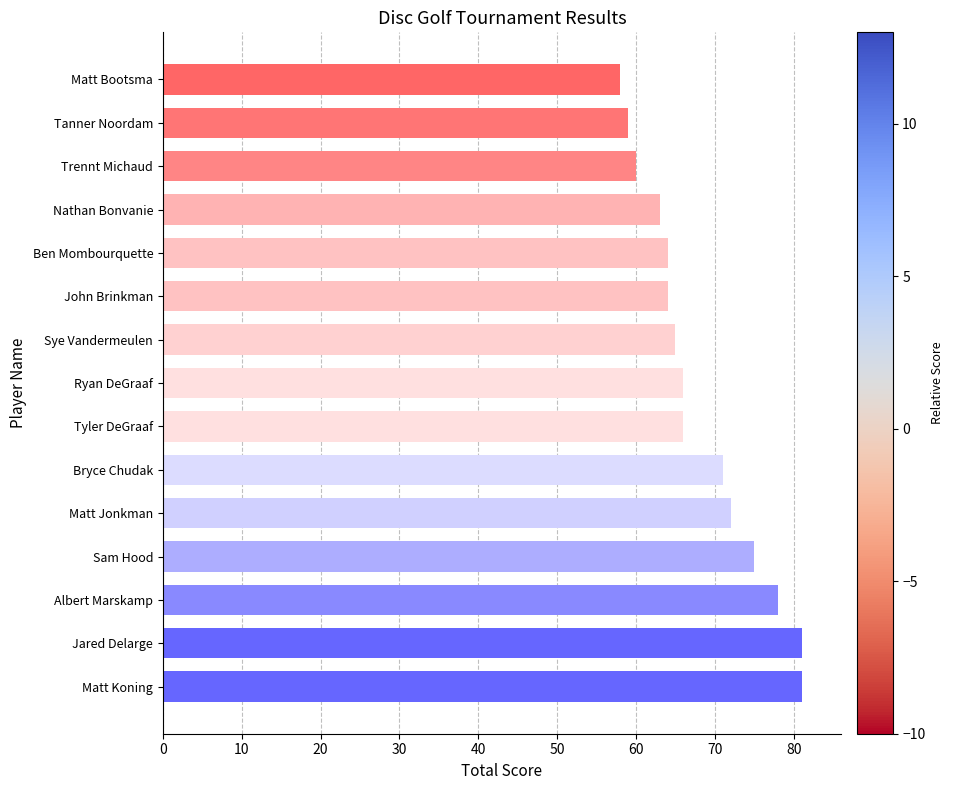

What is the minimum value shown in the chart?

58